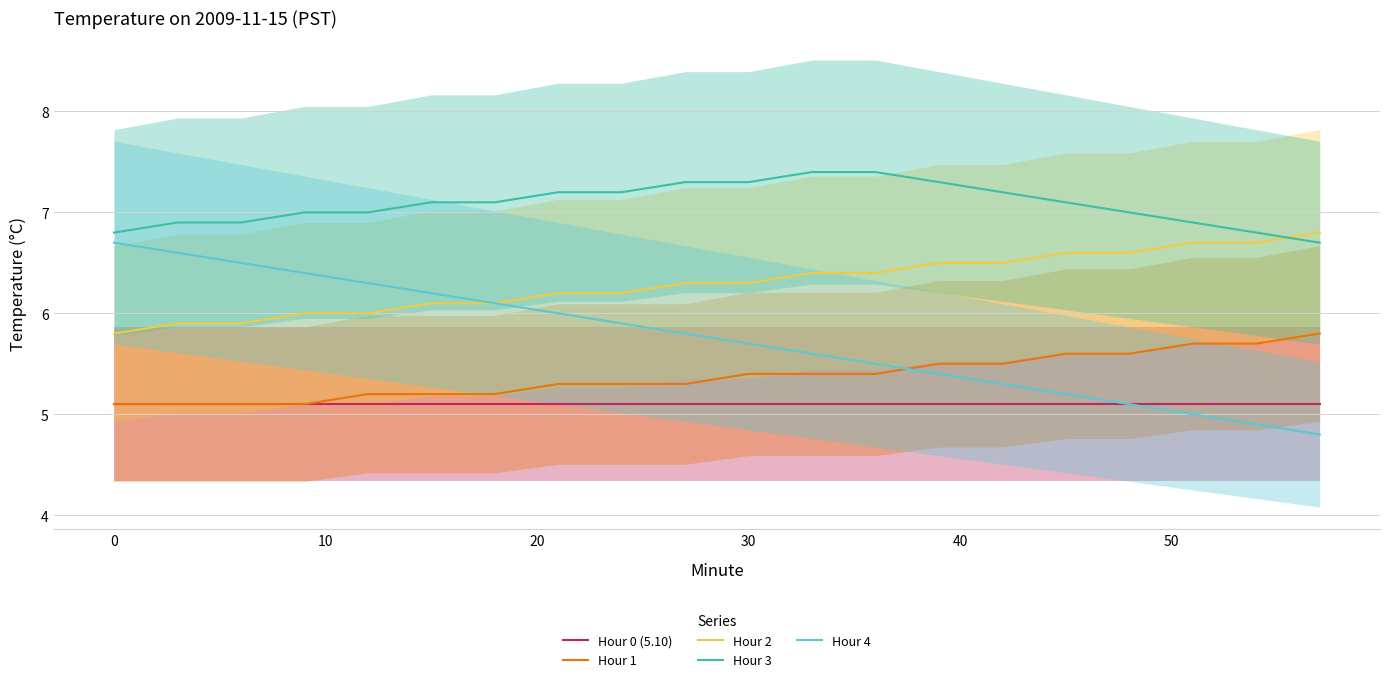

What is the maximum value for Hour 3?

7.4